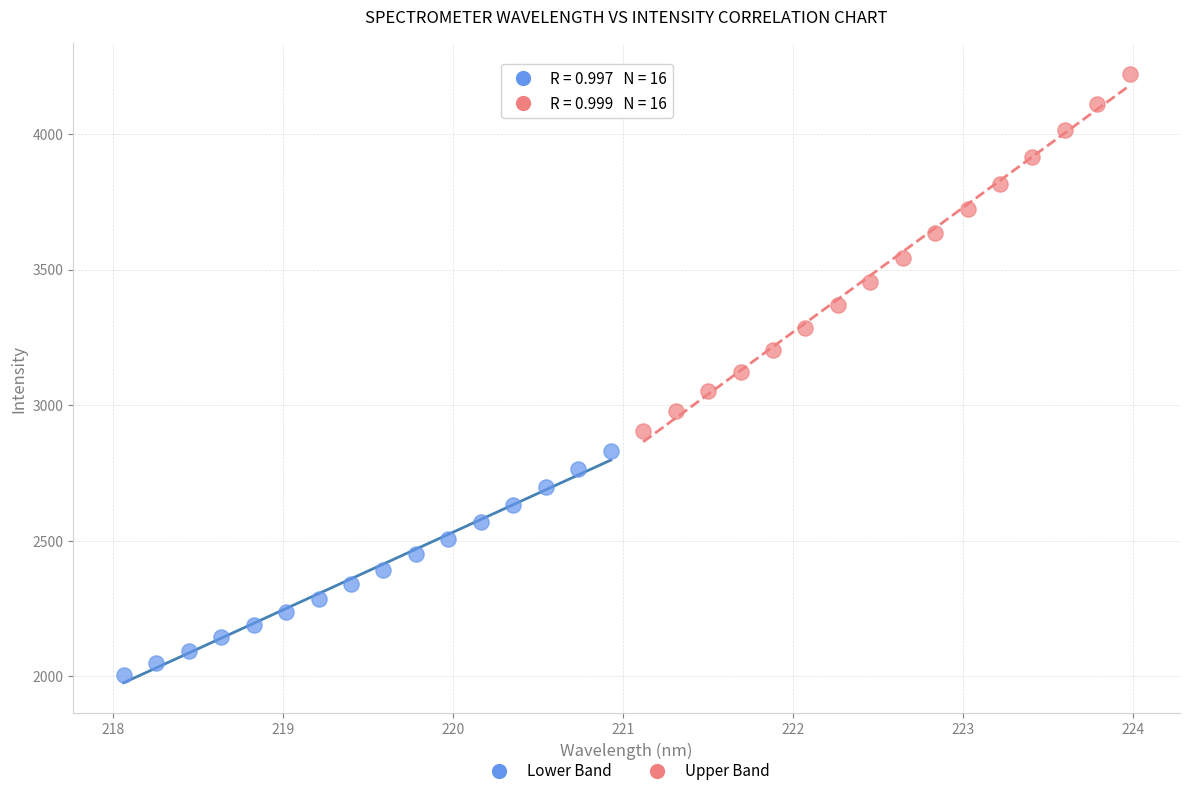

Which series has the largest Y range (max minus min)?

Upper Band